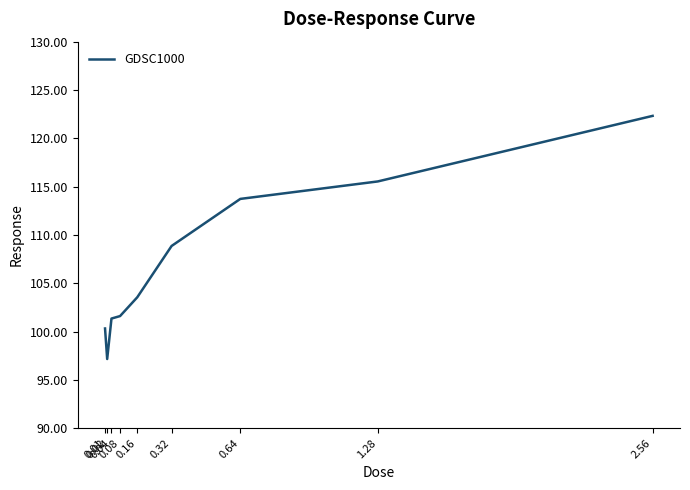

What is the difference between the maximum and minimum values?

25.2